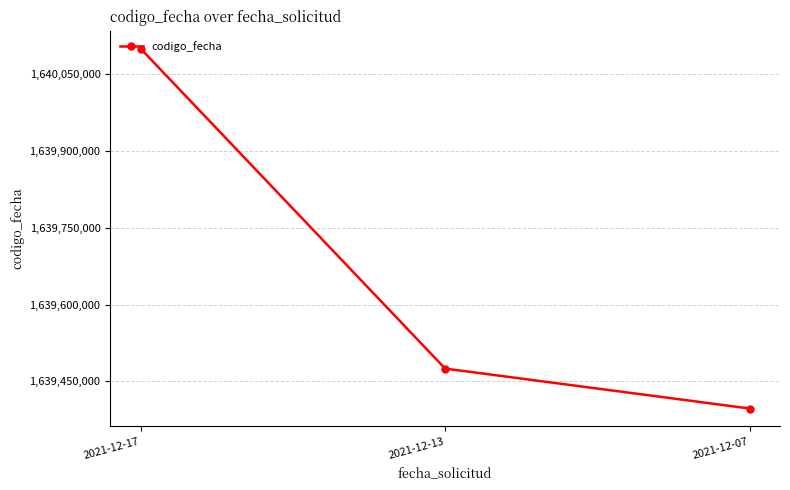

Which label corresponds to the smallest value in the chart?

2021-12-07